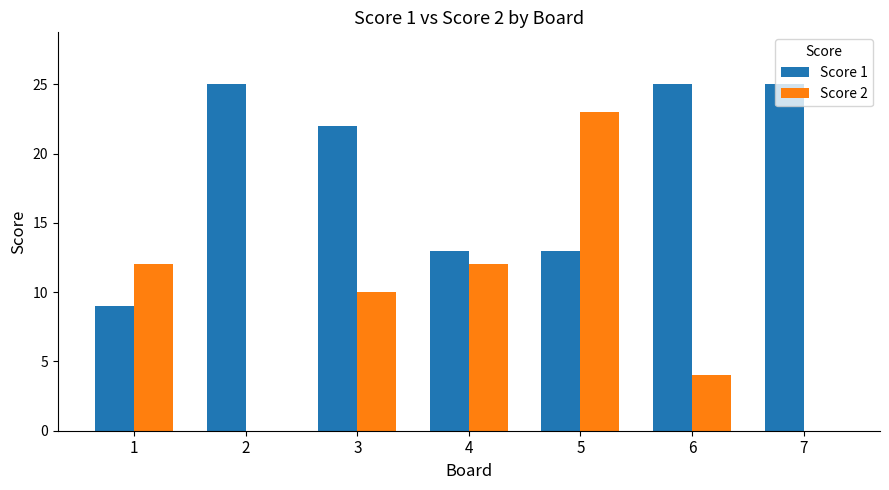

What is the highest value of the Score 1 series?

25